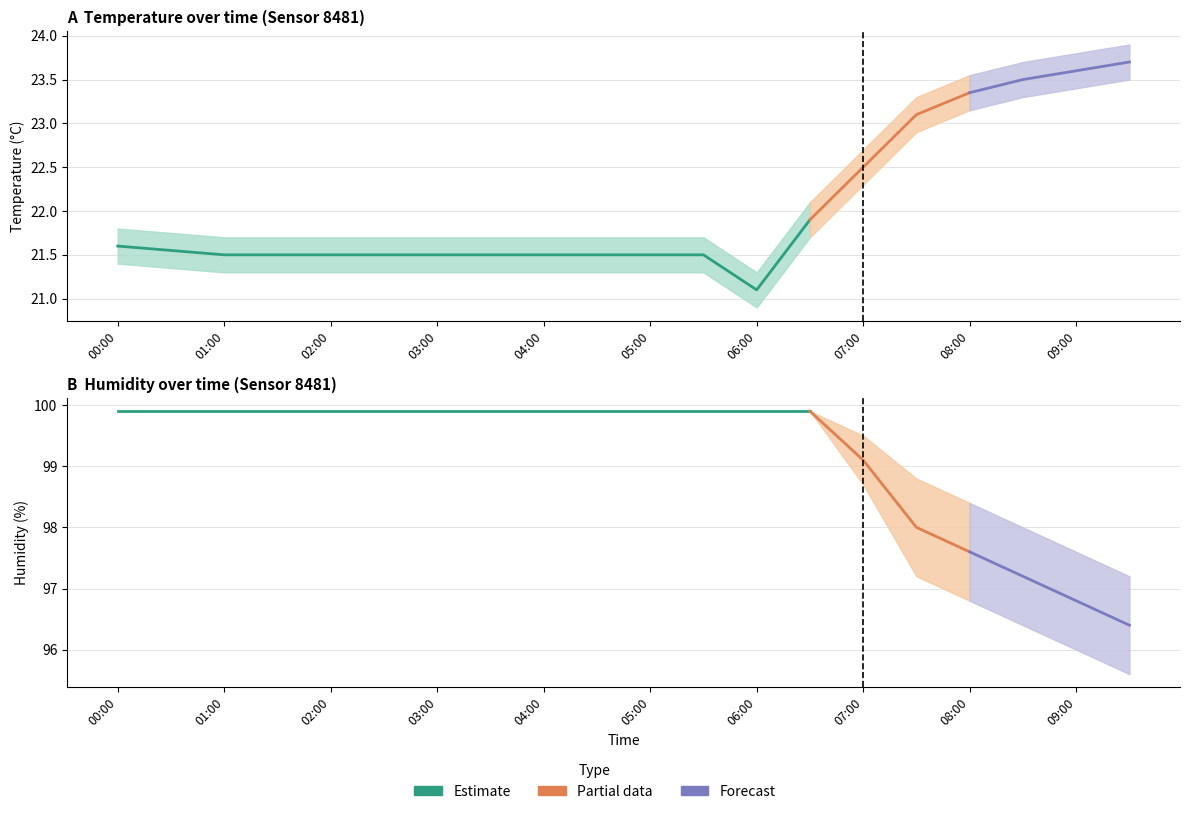

Which series has the largest total across all categories?

humidity_upper